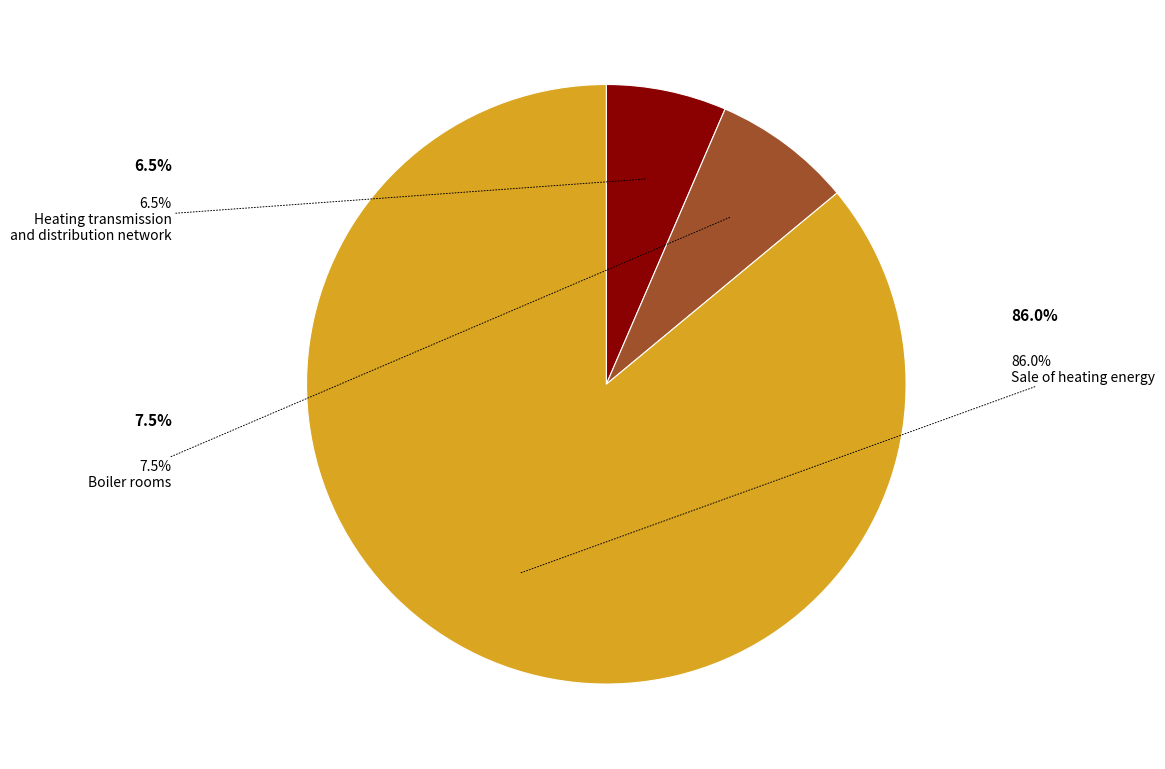

Is there any slice that represents more than half of the pie?

Yes